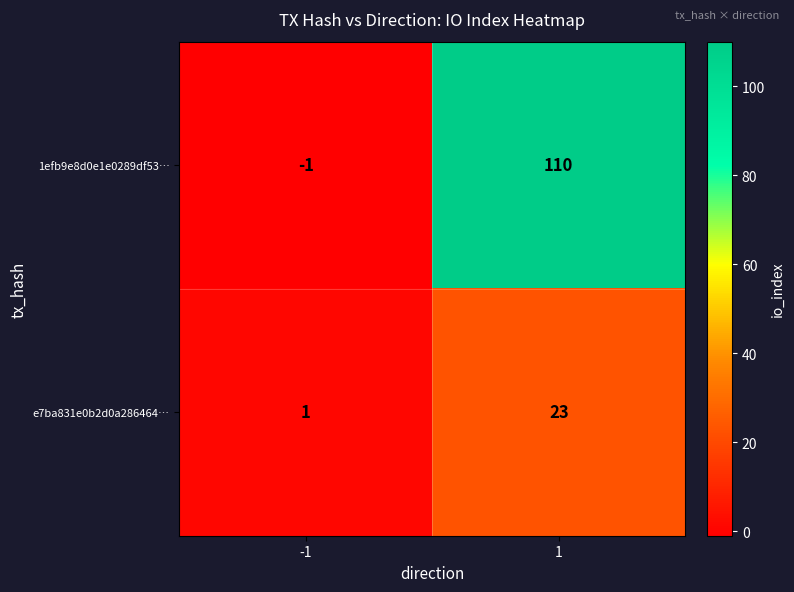

Reading left to right, transcribe all the data shown in this chart.

1efb9e8d0e1e0289df53…: -1	110
e7ba831e0b2d0a286464…: 1	23